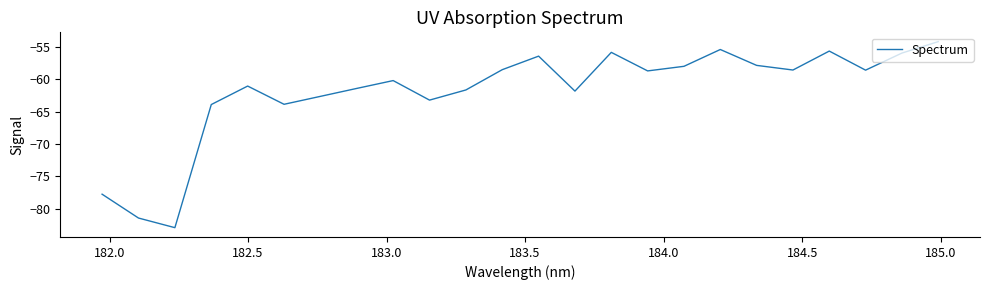

What is the difference between the maximum and minimum values?

28.8